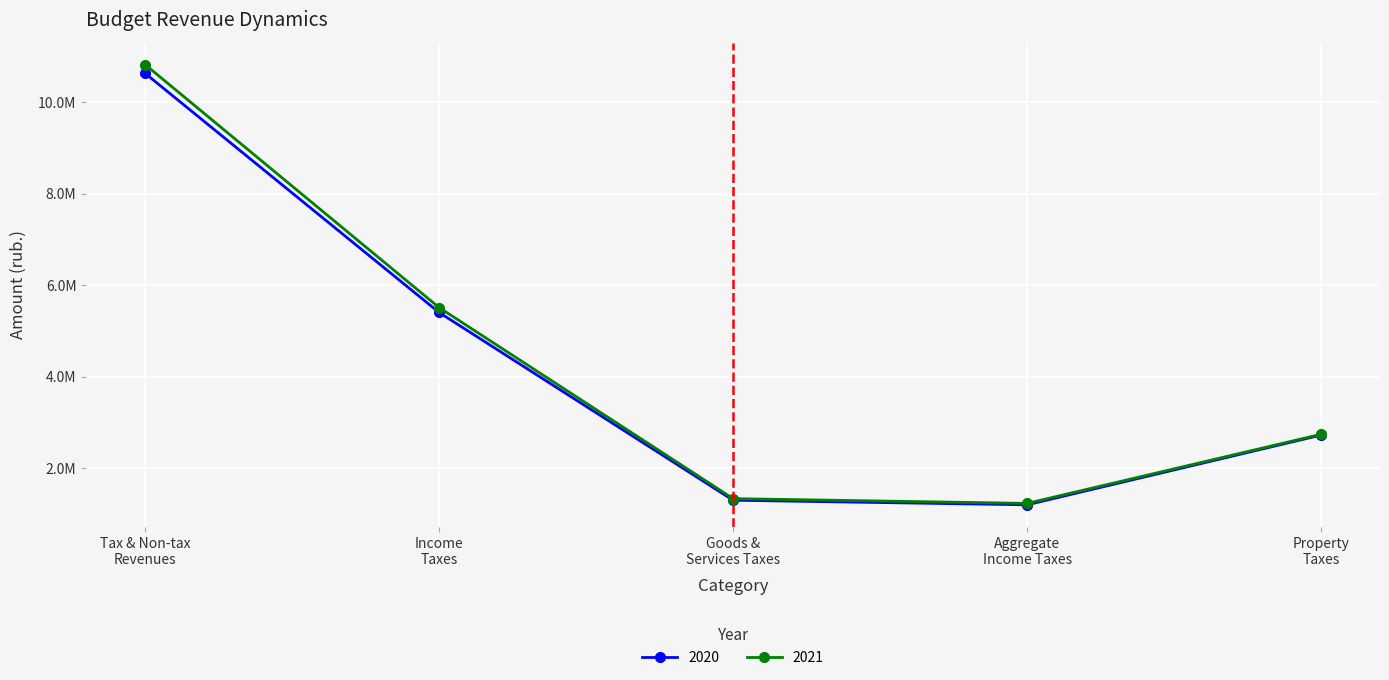

At which category is the sum across all series the highest?

Tax & Non-tax
Revenues